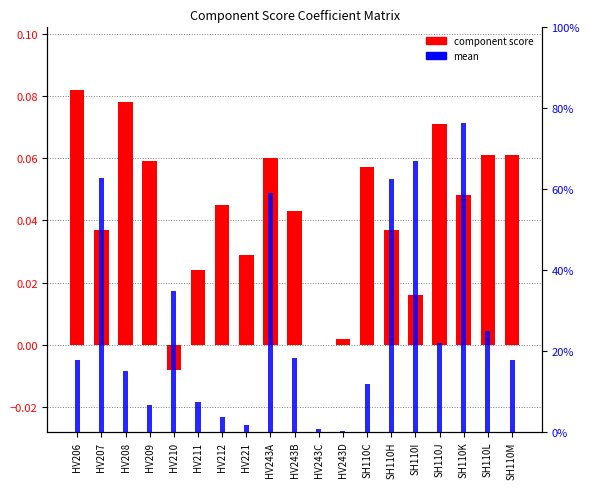

What is the spread (max minus min) of values at HV206?

0.1